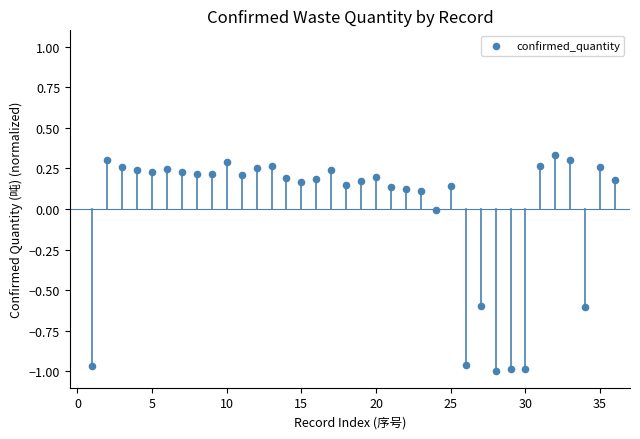

What is the range of X values (max minus min)?

35.0